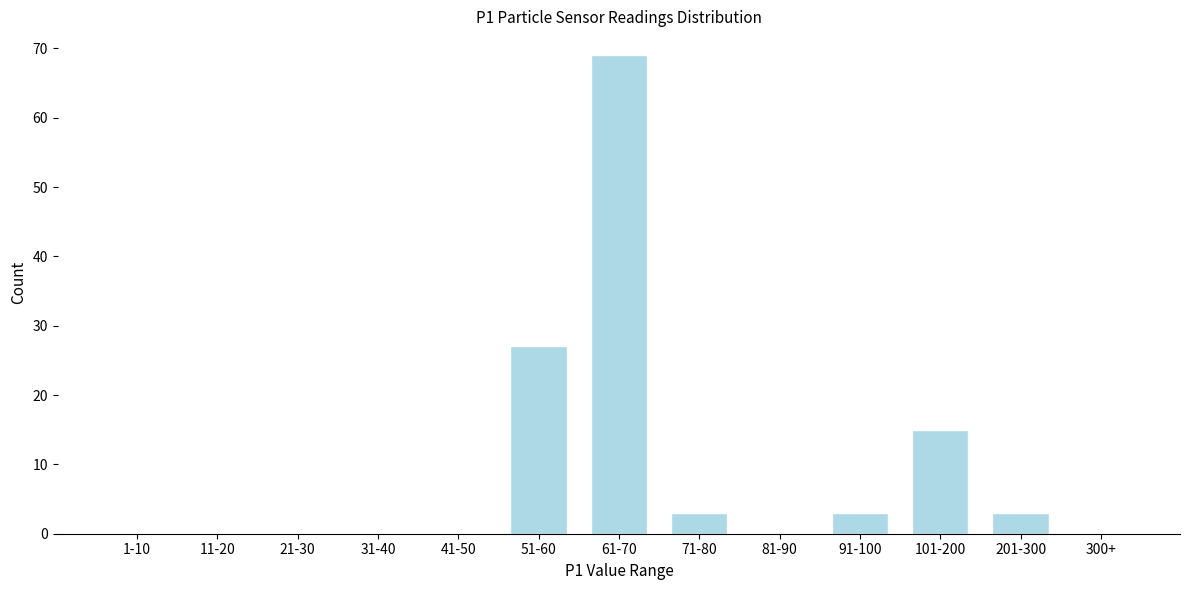

Reading left to right, transcribe all the data shown in this chart.

1-10=0	11-20=0	21-30=0	31-40=0	41-50=0	51-60=27	61-70=69	71-80=3	81-90=0	91-100=3	101-200=15	201-300=3	300+=0